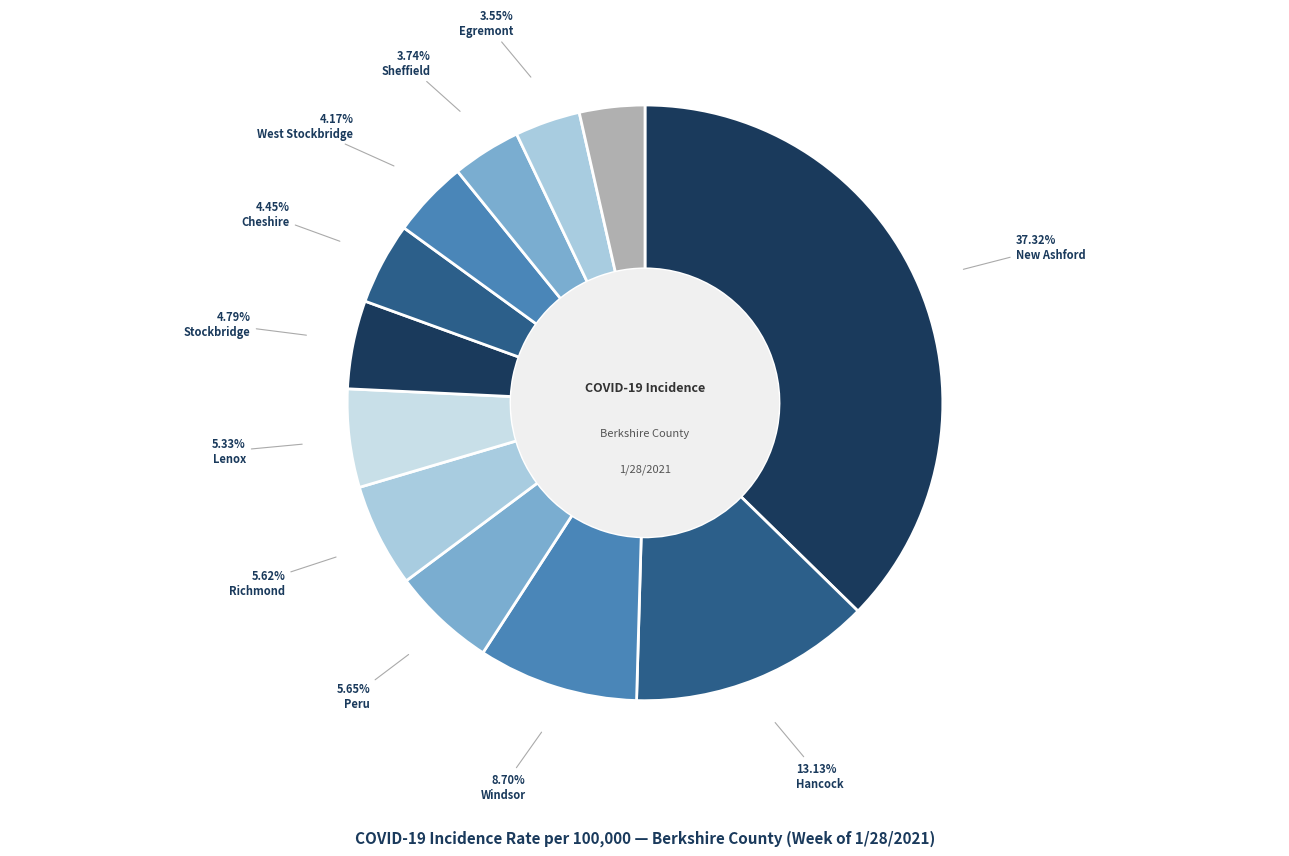

How many slices are in this pie chart?

12